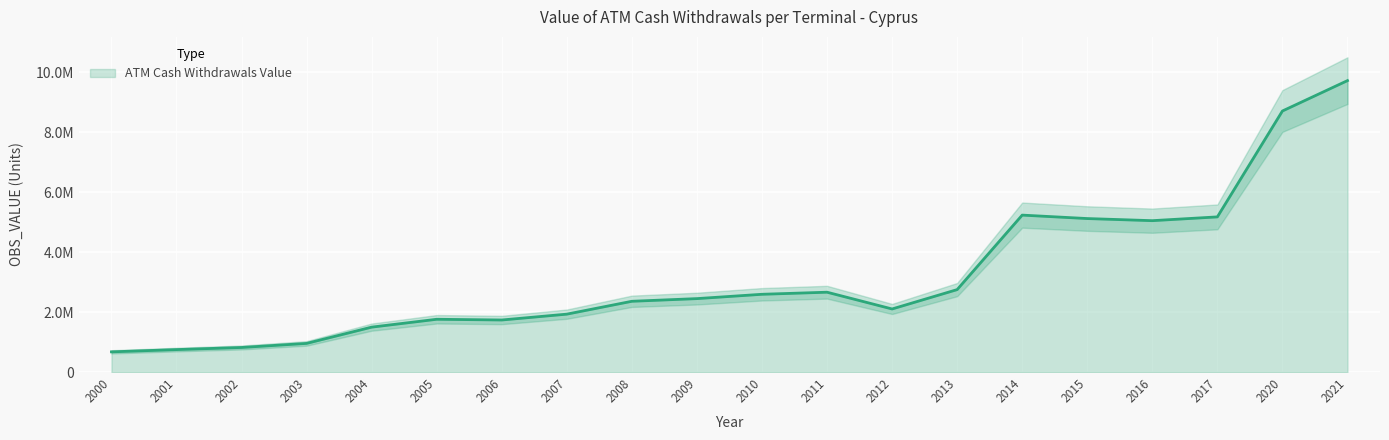

List the labels in order of value, largest first.

2021, 2020, 2014, 2017, 2015, 2016, 2013, 2011, 2010, 2009, 2008, 2012, 2007, 2005, 2006, 2004, 2003, 2002, 2001, 2000